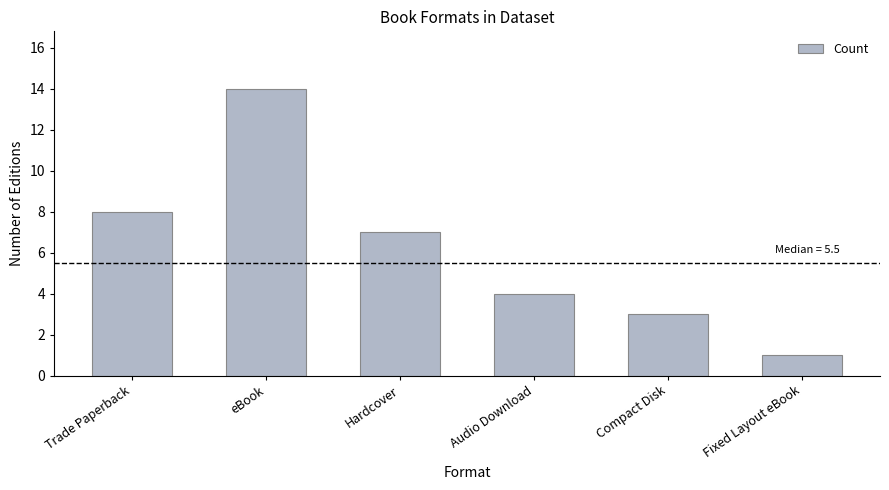

What is the maximum value shown in the chart?

14